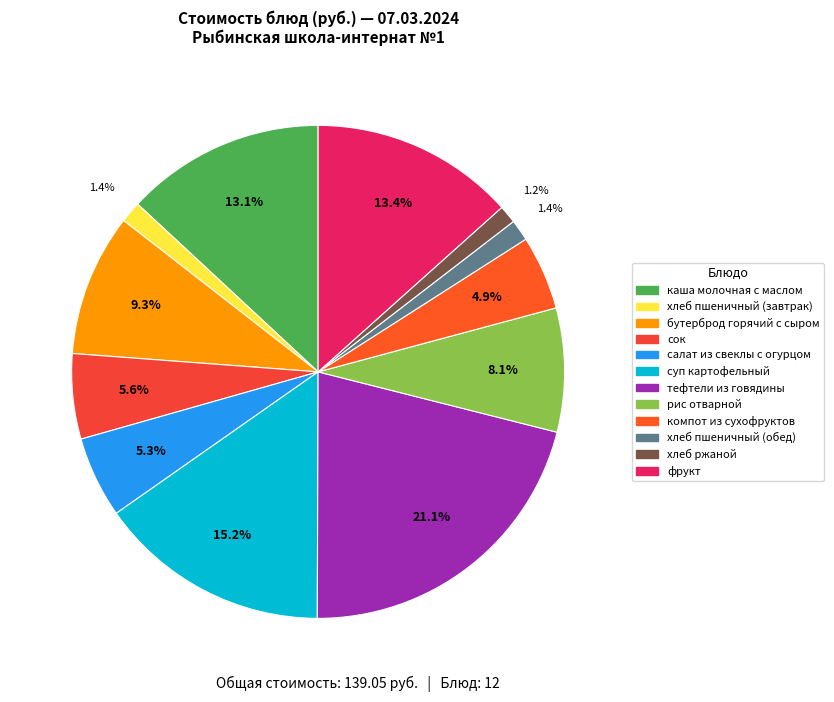

What percentage is the суп картофельный slice, to the nearest percent?

15%